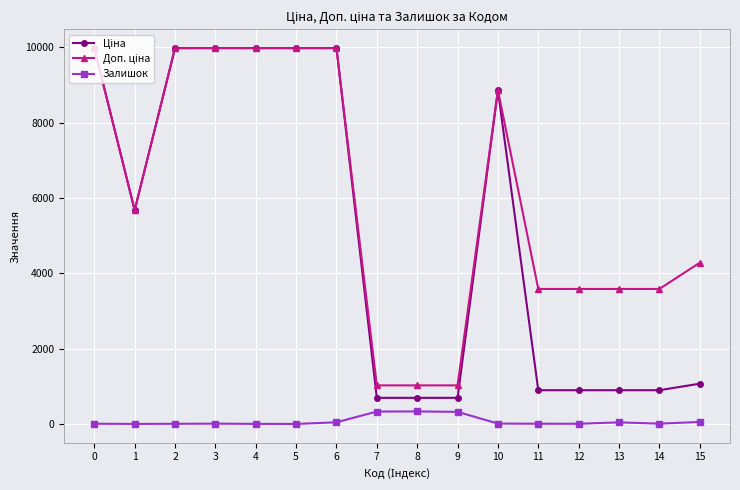

How many lines are shown in the chart?

3